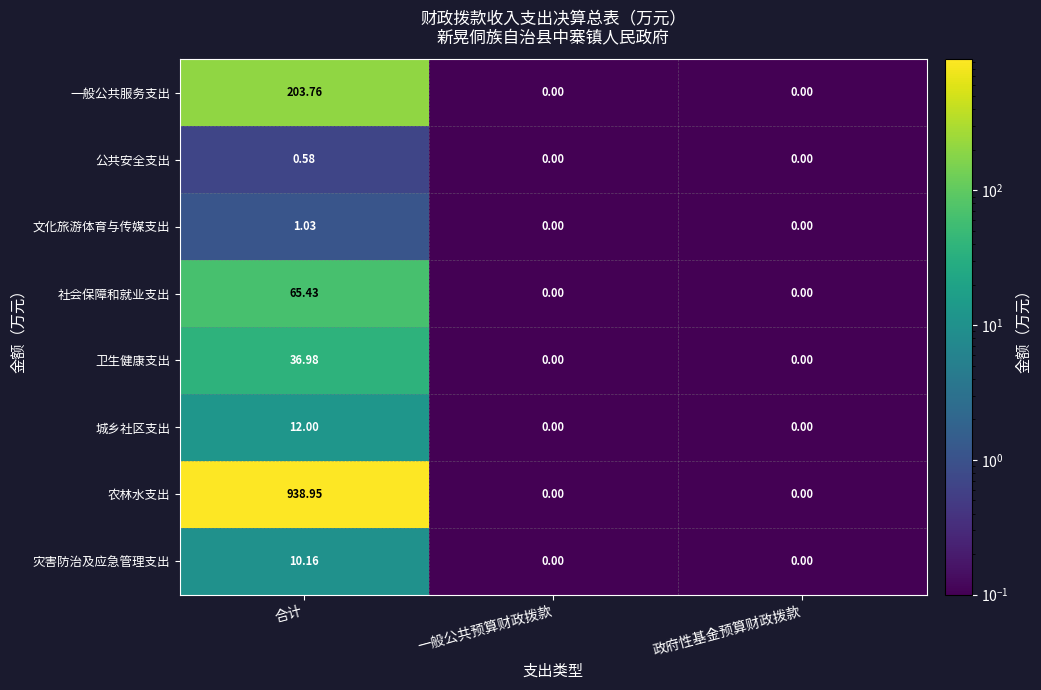

Which category has the highest value across all series?

合计